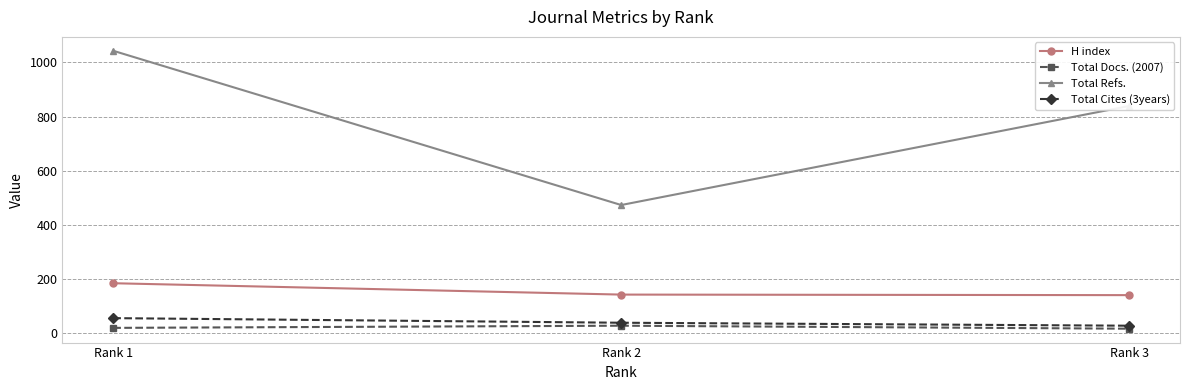

Where does the Total Cites (3years) series first go above 38?

Rank 1